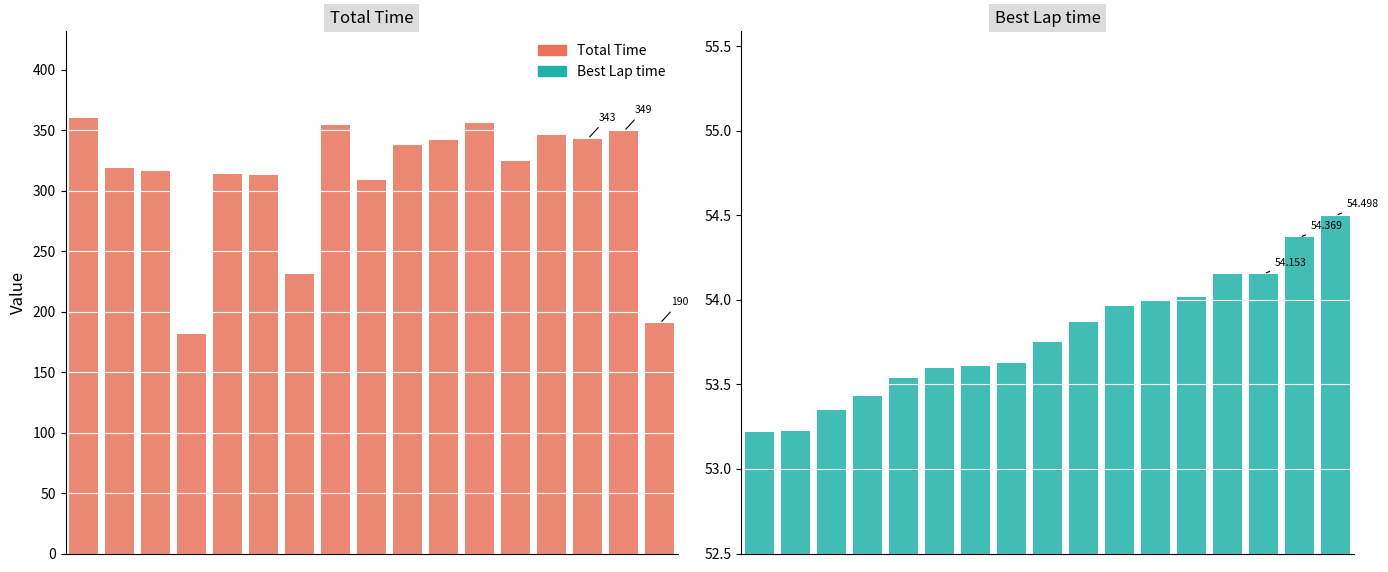

What is the value of the Best Lap time bar at the 4th from the left?

53.4